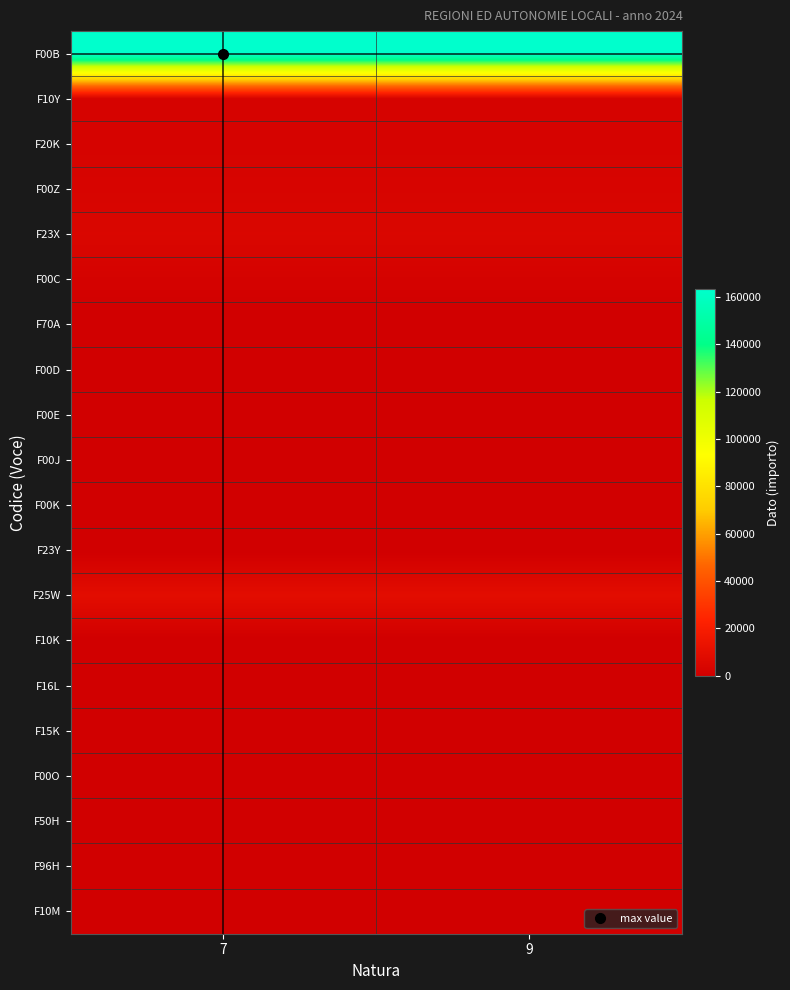

Reading left to right, transcribe all the data shown in this chart.

F00B: 7=163288	9=163288
F10Y: 7=2662	9=2662
F20K: 7=2704	9=2704
F00Z: 7=3368	9=3368
F23X: 7=4837	9=4837
F00C: 7=2081	9=2081
F70A: 7=0	9=0
F00D: 7=0	9=0
F00E: 7=0	9=0
F00J: 7=0	9=0
F00K: 7=0	9=0
F23Y: 7=0	9=0
F25W: 7=9244	9=9244
F10K: 7=0	9=0
F16L: 7=0	9=0
F15K: 7=0	9=0
F00O: 7=0	9=0
F50H: 7=0	9=0
F96H: 7=0	9=0
F10M: 7=0	9=0